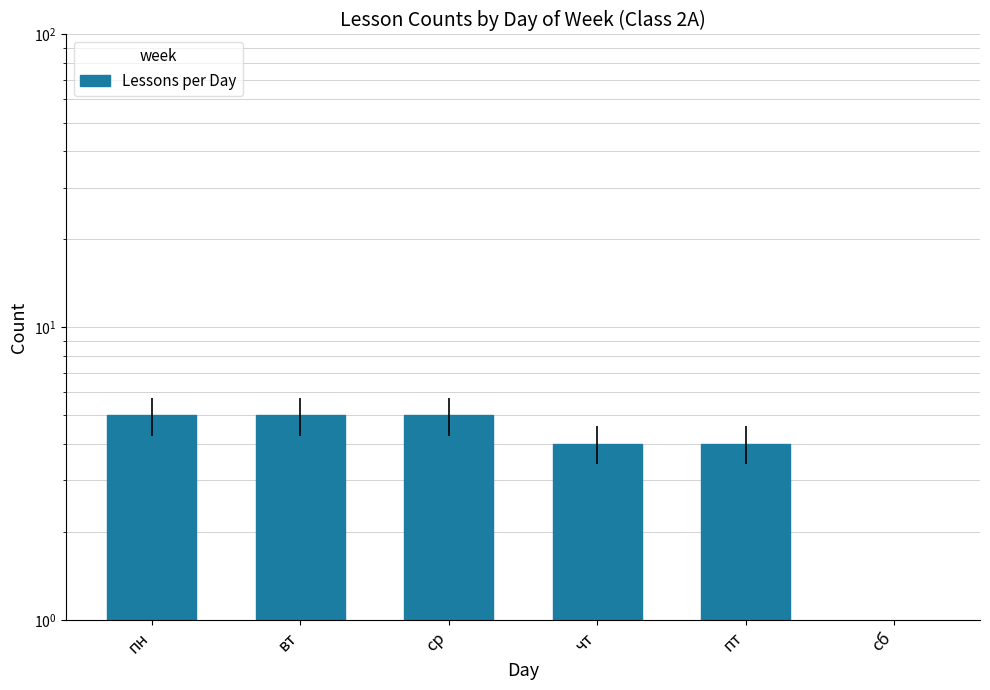

Which category has the highest value across all series?

пн